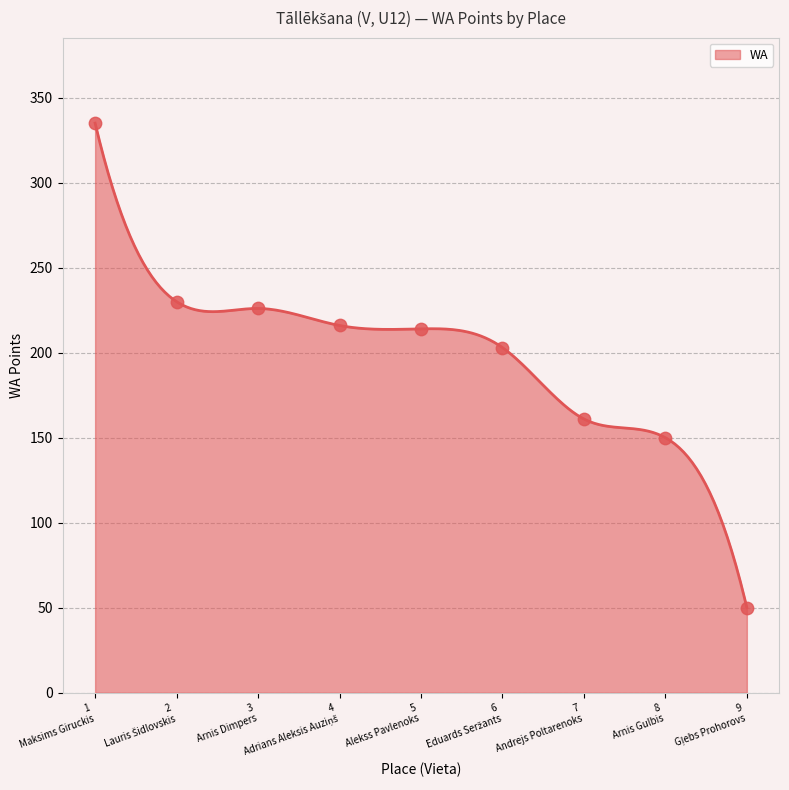

What is the lowest value of the WA series?

50.0